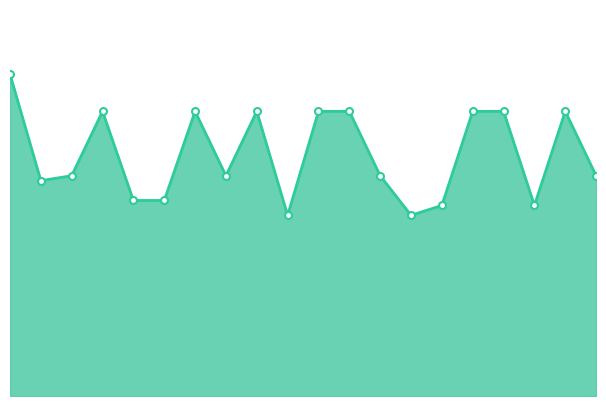

What is the total value across all series at 12?

178